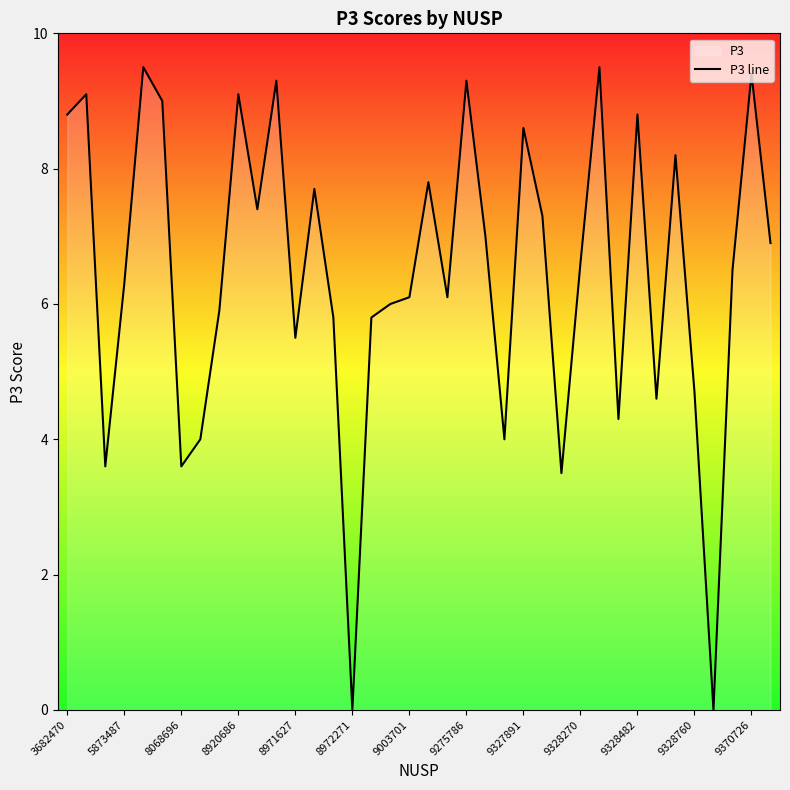

What is the ratio of the value at 9327891 to the value at 9328482?

1.0